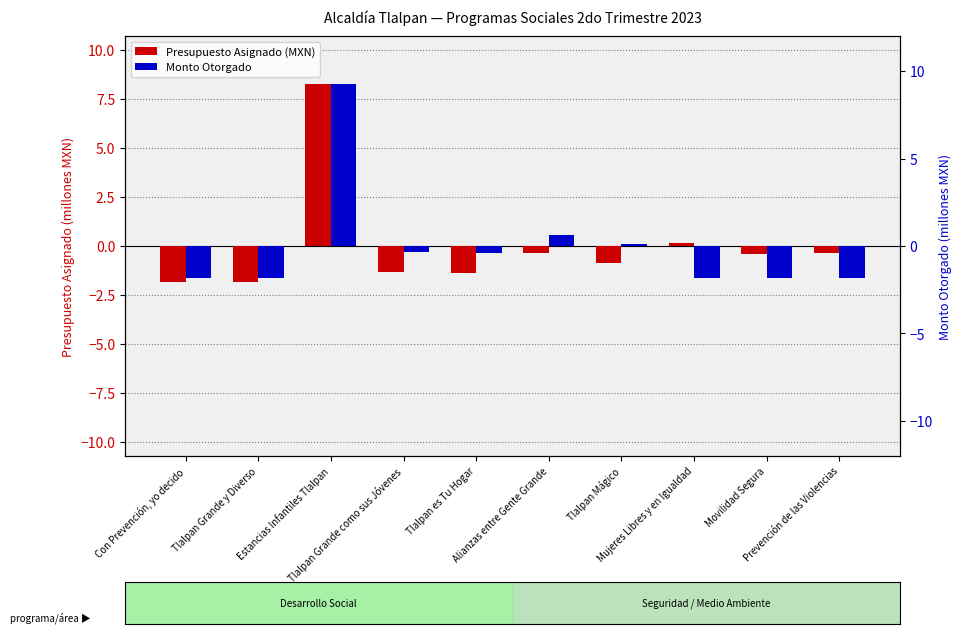

At which label does Presupuesto Asignado (MXN) first exceed 0?

Estancias Infantiles Tlalpan